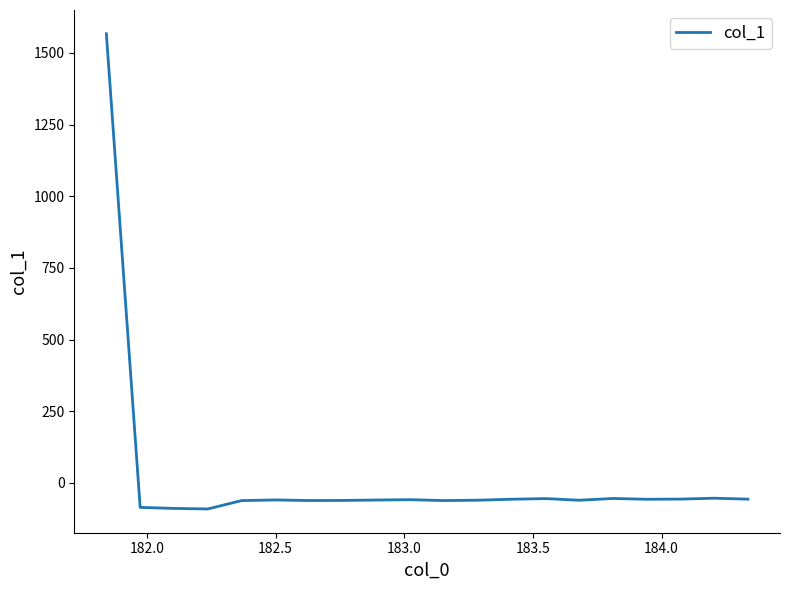

What is the minimum value shown in the chart?

-91.1